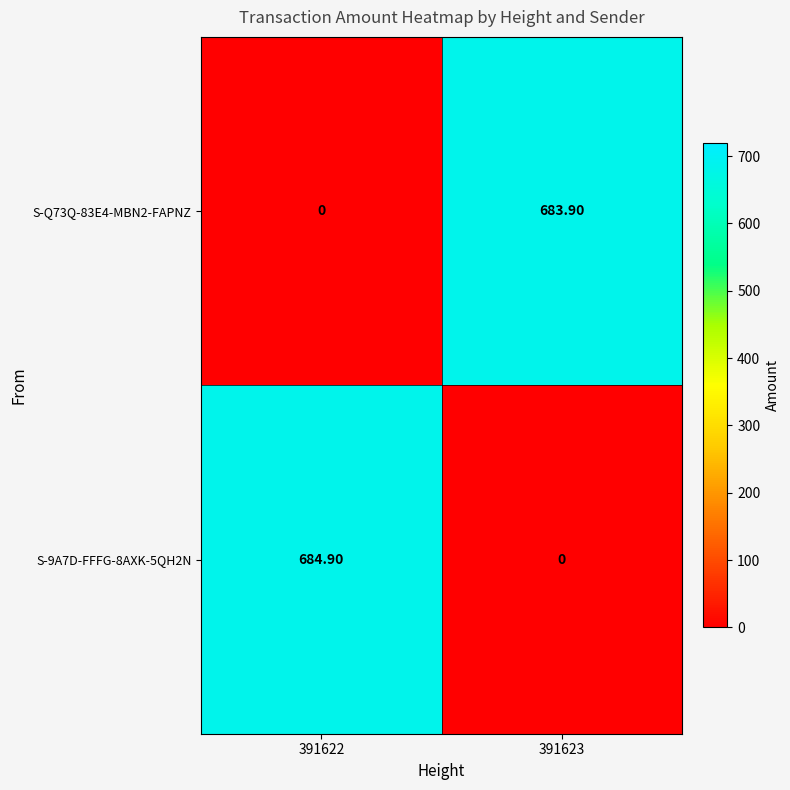

What is the difference between the S-9A7D-FFFG-8AXK-5QH2N values at 391622 and 391623?

684.9